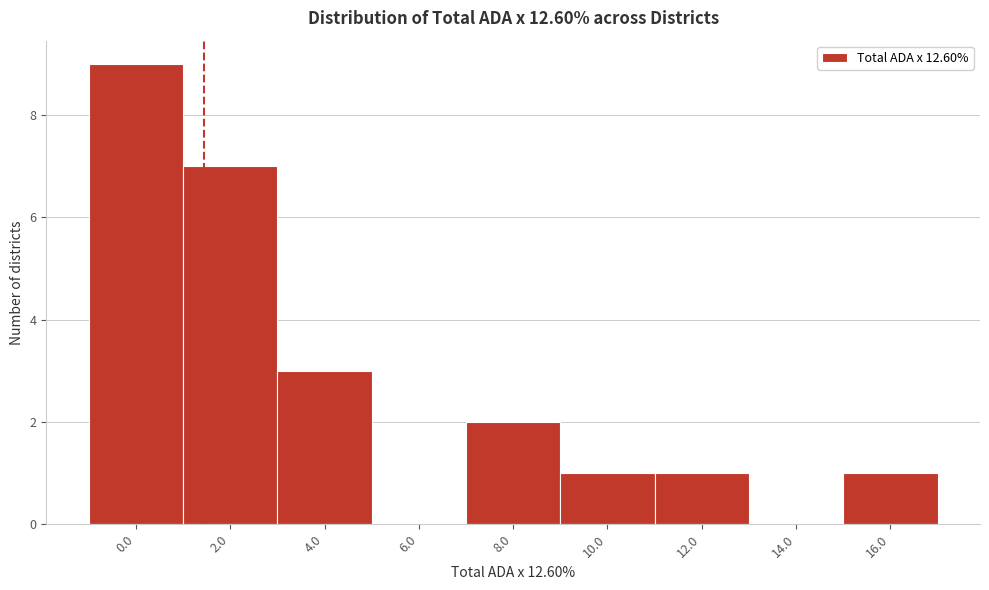

Reading left to right, list all the values displayed in this chart.

0.0=9	2.0=7	4.0=3	6.0=0	8.0=2	10.0=1	12.0=1	14.0=0	16.0=1